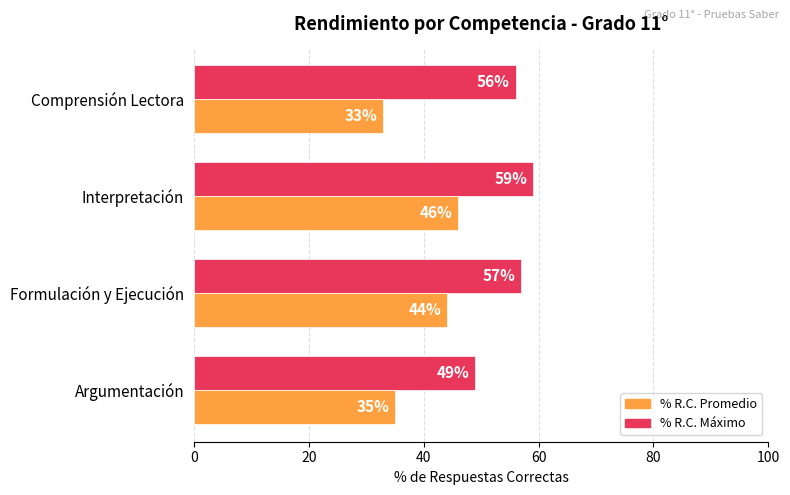

What are all the series names shown in the legend?

% R.C. Promedio, % R.C. Máximo